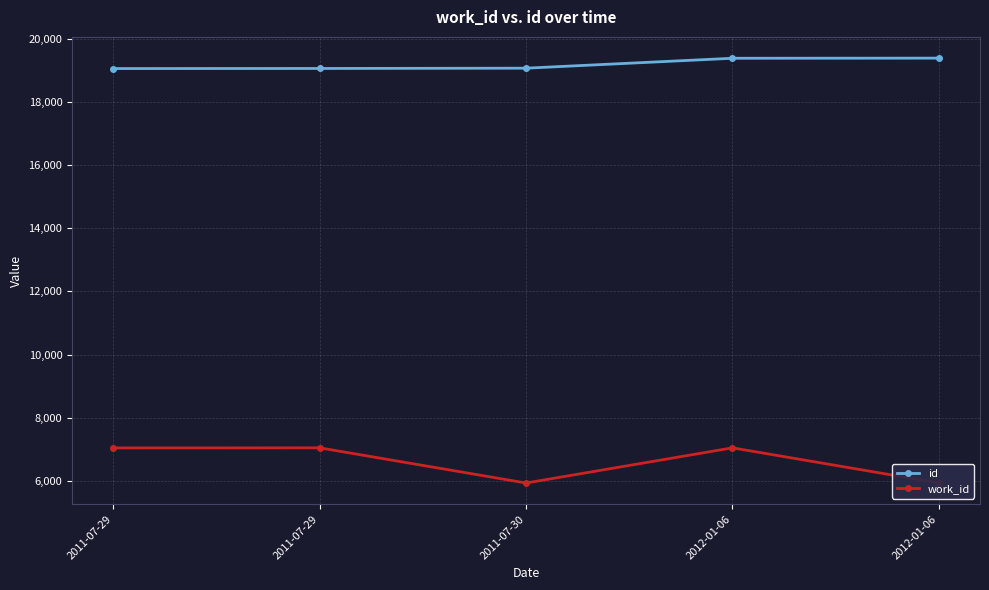

Which series has the largest total across all categories?

id